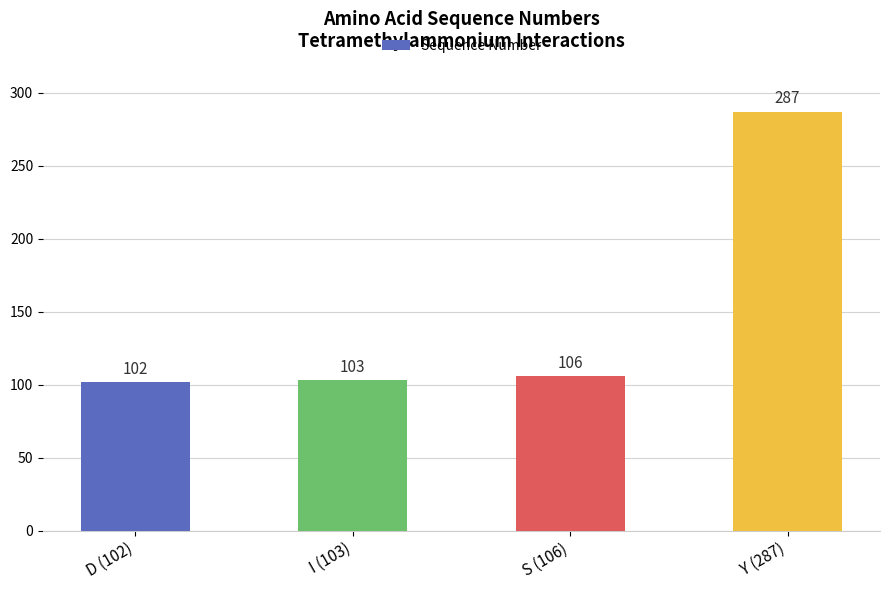

How many series are shown in this chart?

1